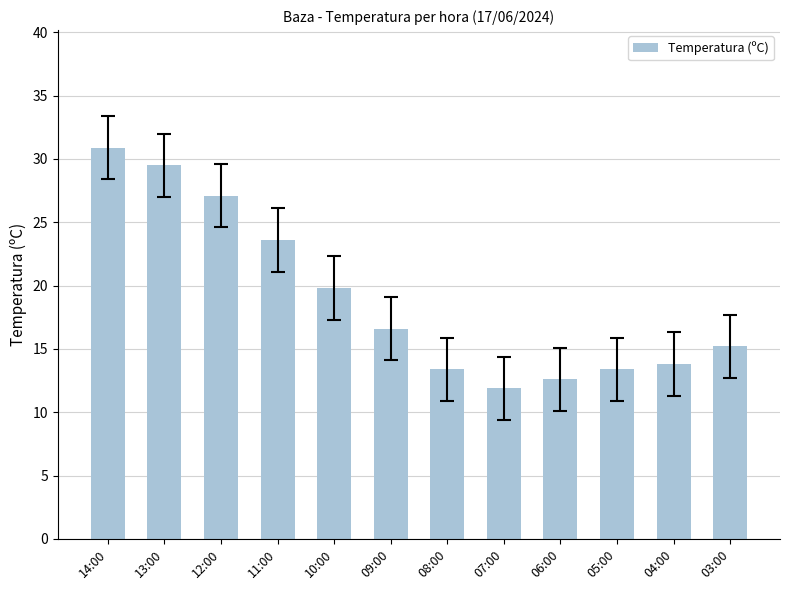

At which label is the value closest to 21?

10:00